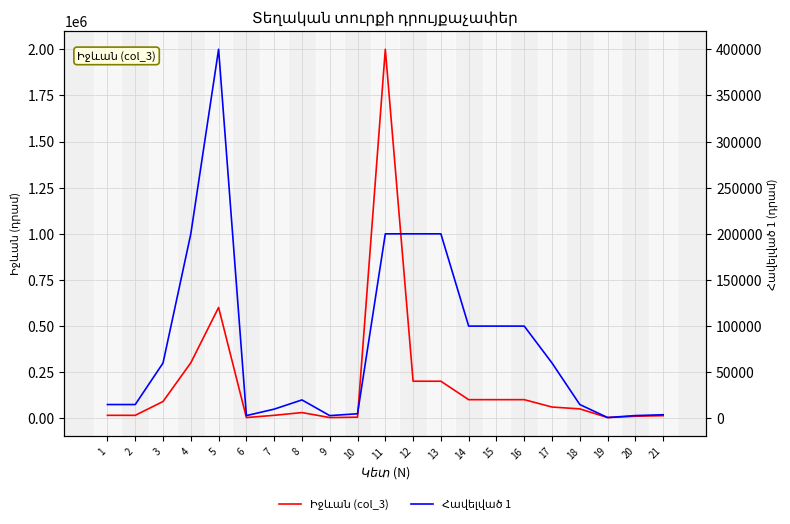

What is the minimum value shown in the chart?

900